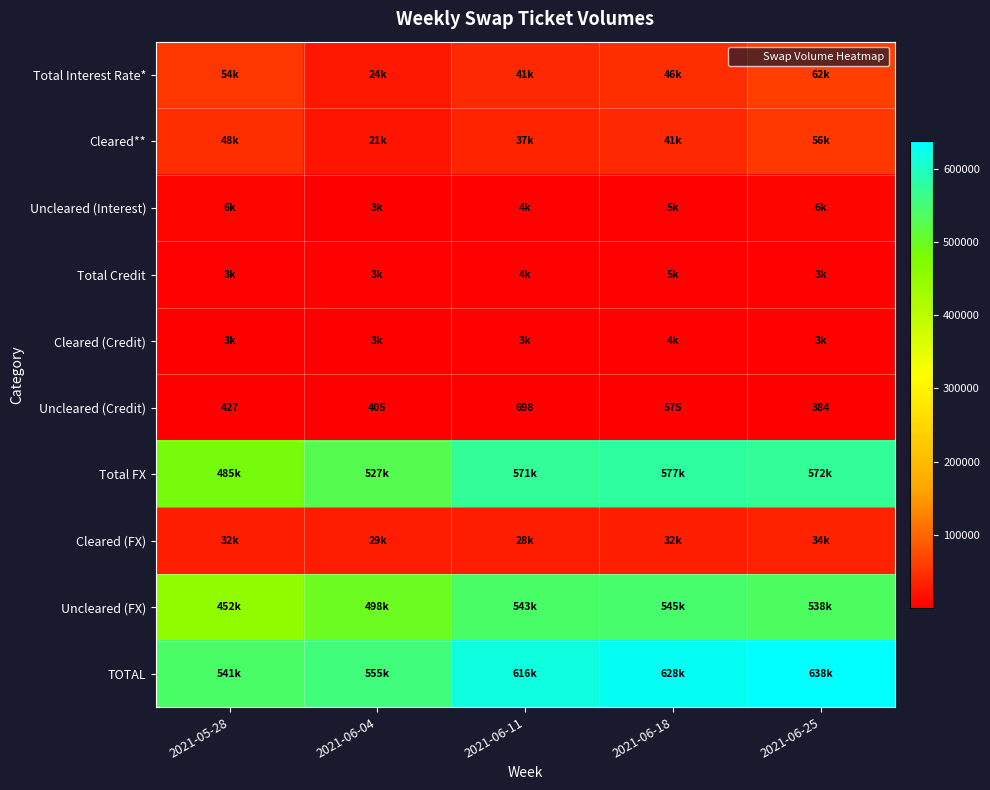

What is the average value of the Cleared (Credit) series?

3126